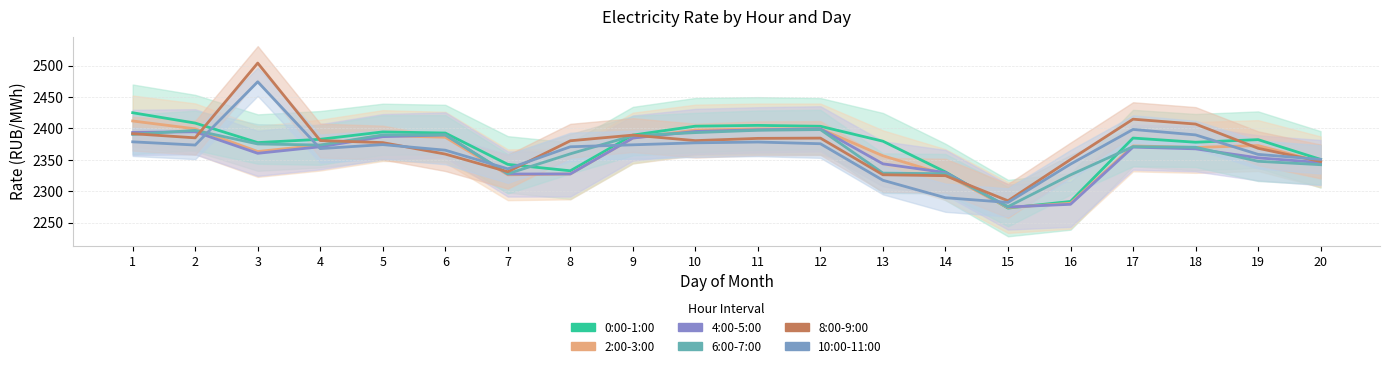

How many data points in 4:00-5:00 are less than 2370?

10